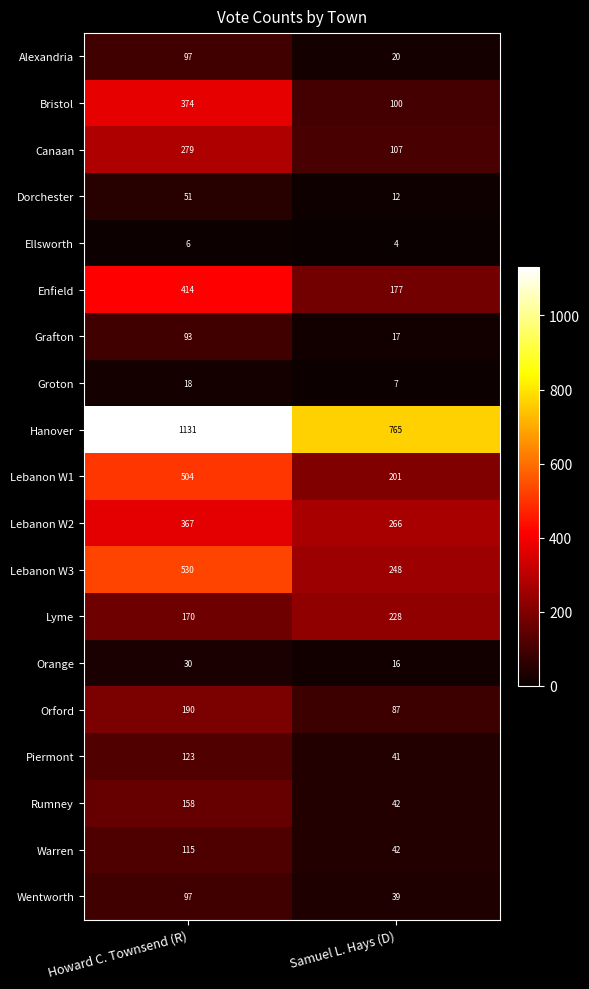

The Hanover series shows 1852 at Howard C. Townsend (R). True or false?

False